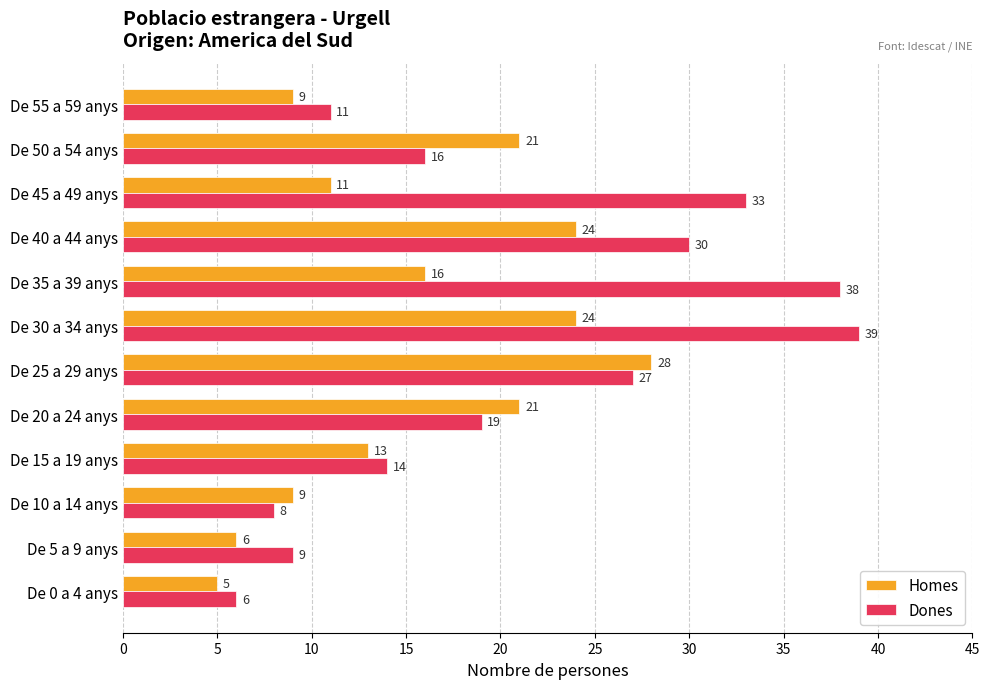

Is the value of Dones at De 40 a 44 anys greater than the value of Homes at De 45 a 49 anys?

Yes